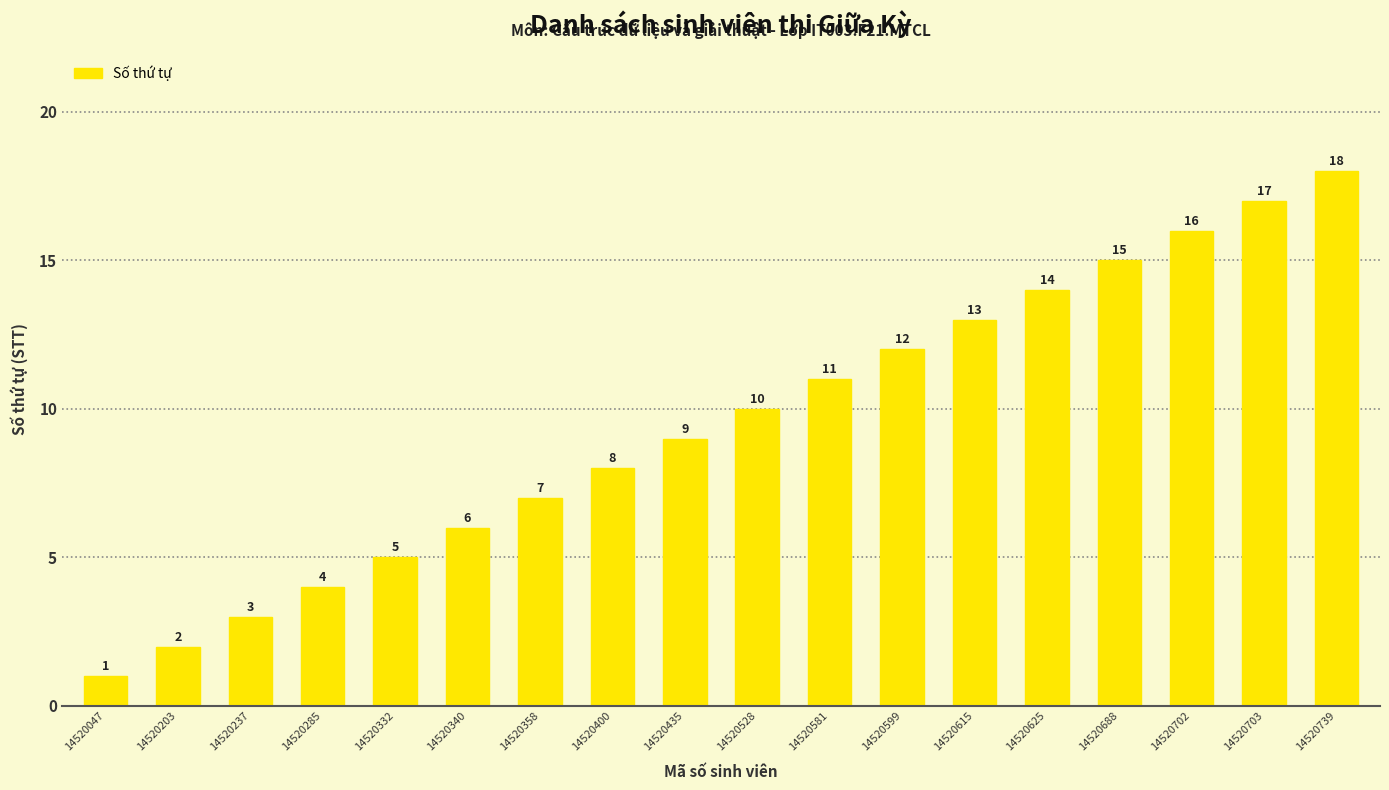

Which category has the lowest value across all series?

14520047